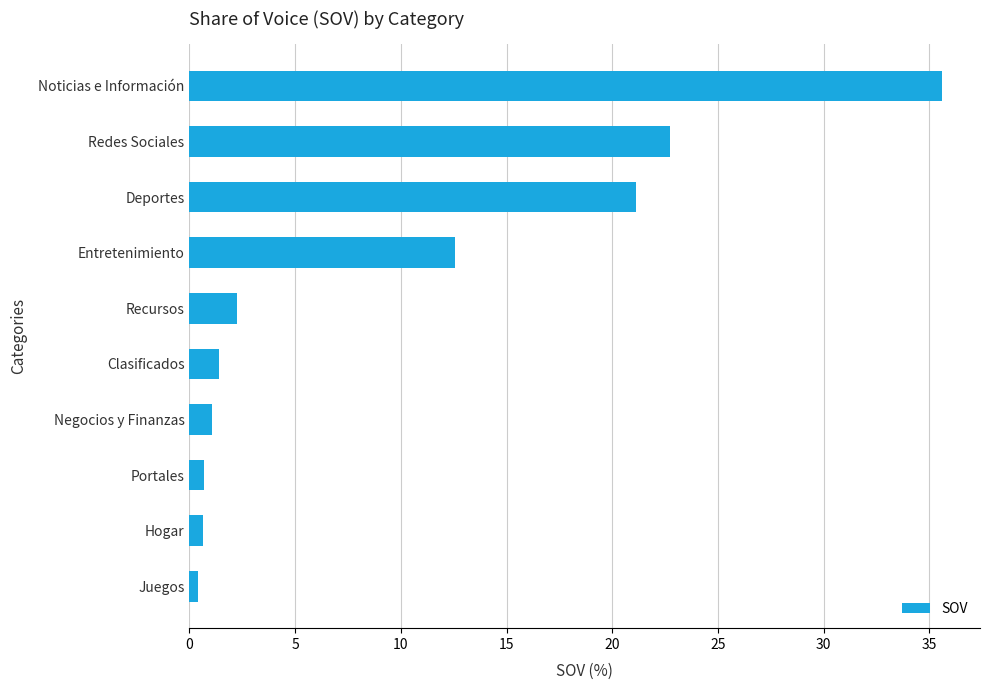

How many values exceed 2?

5